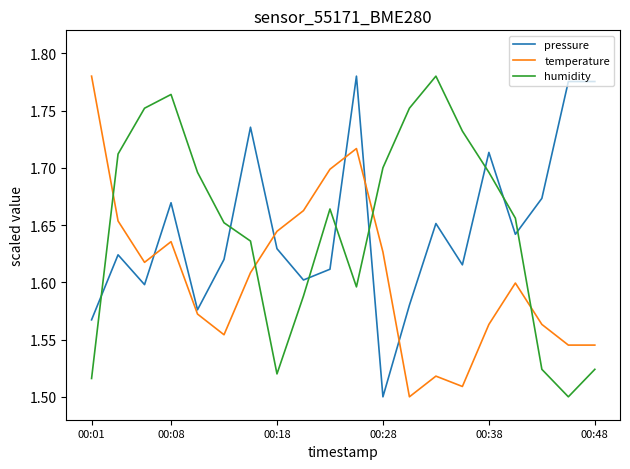

True or false: humidity and temperature intersect in this chart.

True